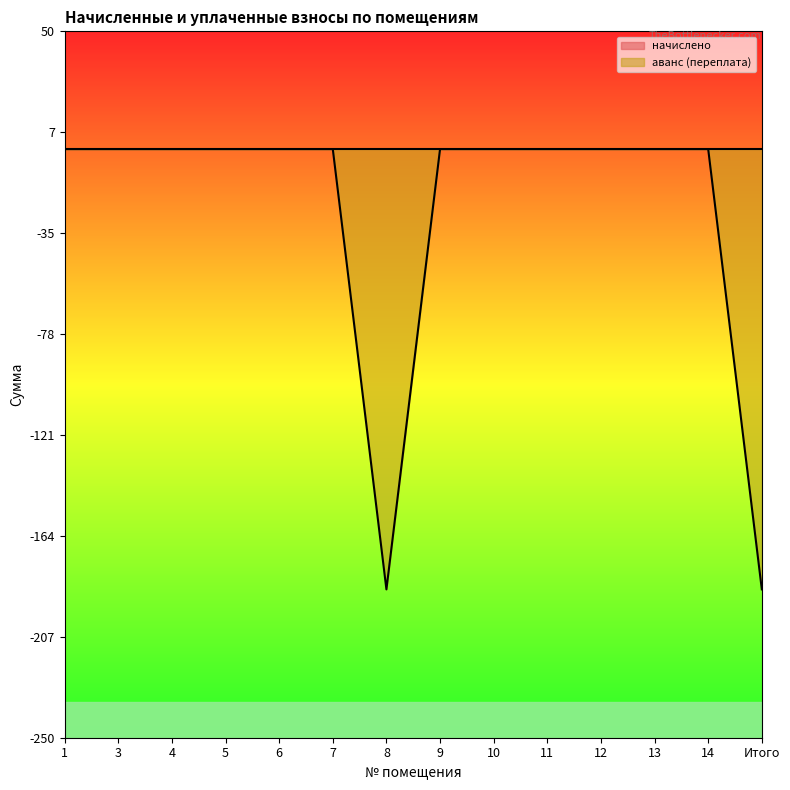

What is the label of the 7th point from the right?

9